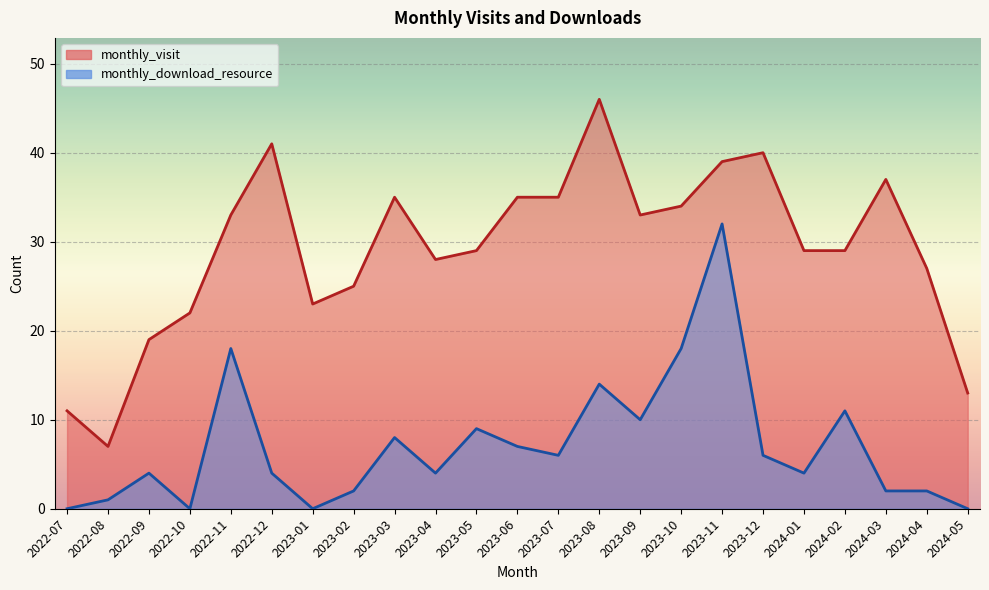

The monthly_visit series shows 35 at 2023-07. True or false?

True